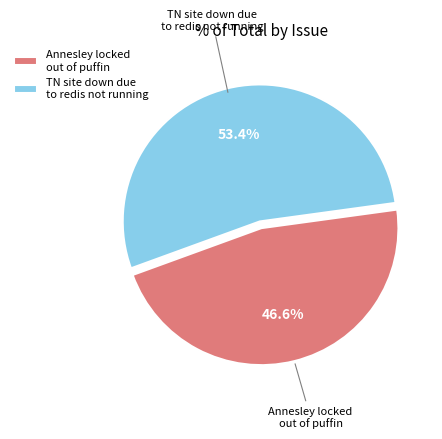

Rank the categories by value from highest to lowest.

TN site down due to redis not running, Annesley locked out of puffin